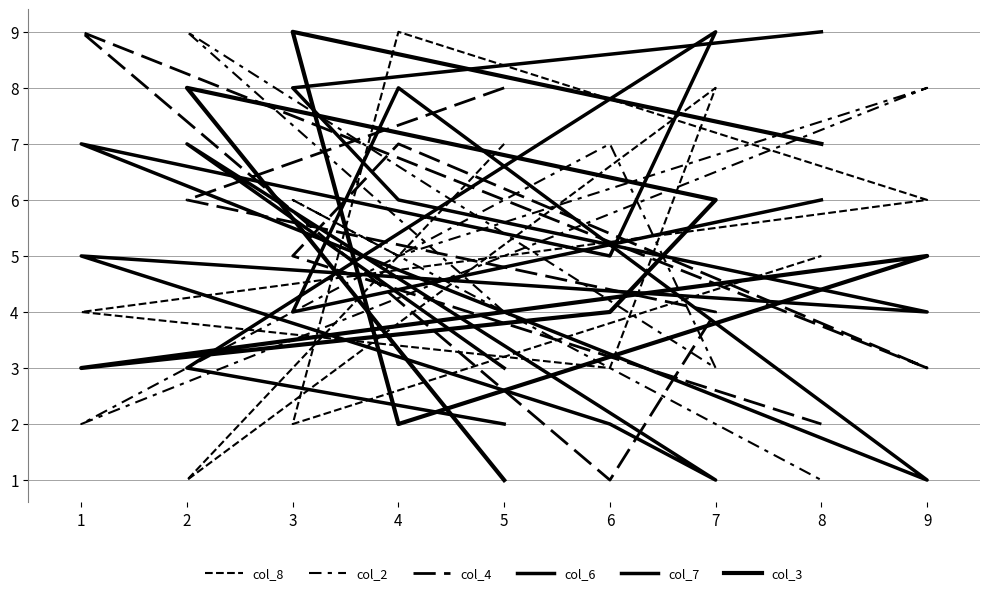

Between 5 and 8, which is larger?

5